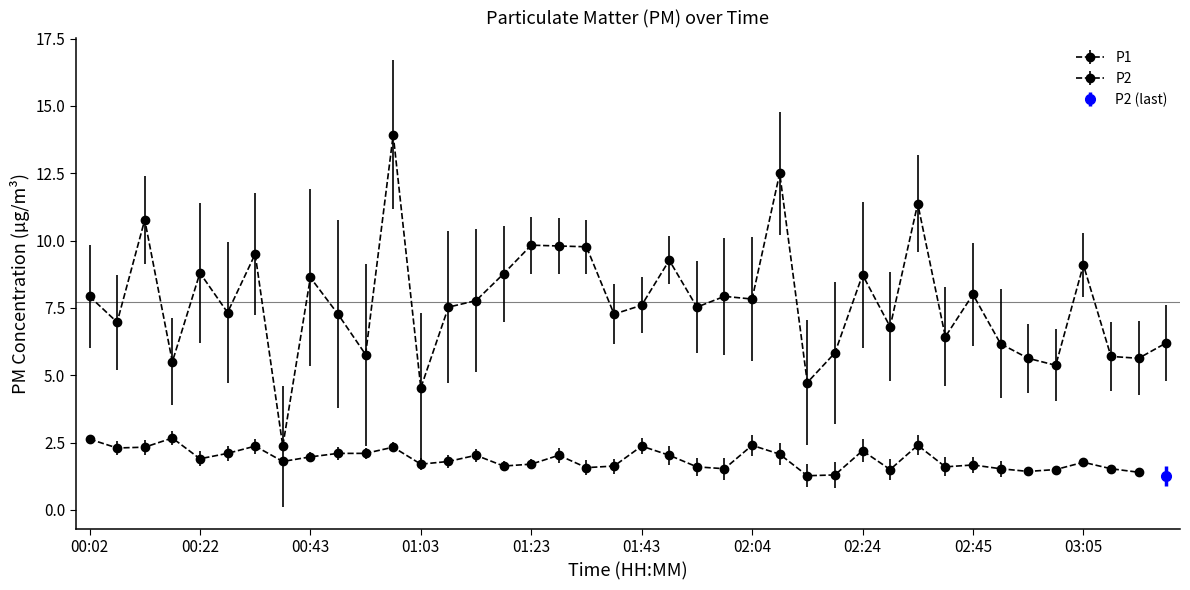

How many interior local peaks (higher than both neighbors) does the data have?

13